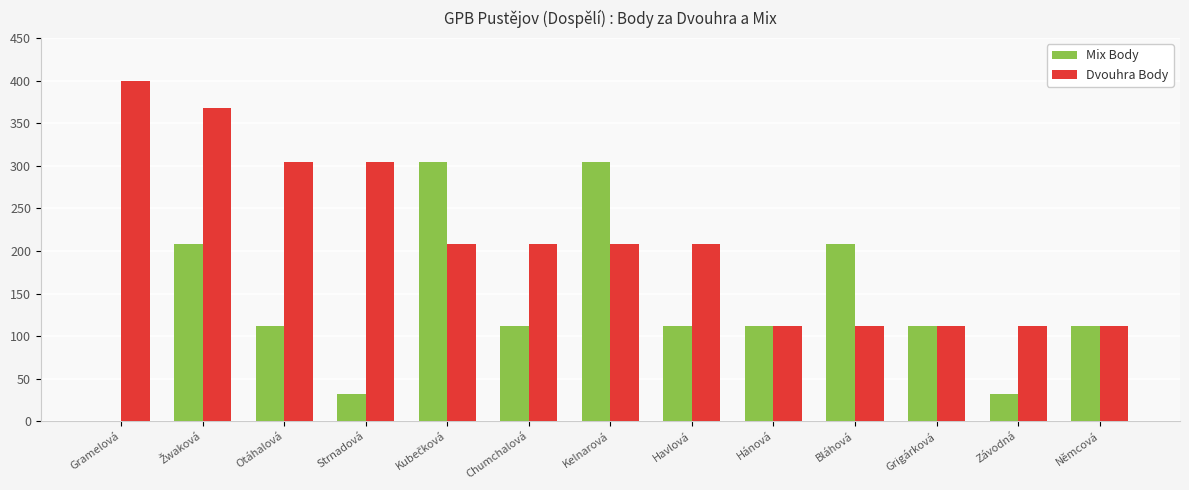

What are all the series names shown in the legend?

Mix Body, Dvouhra Body